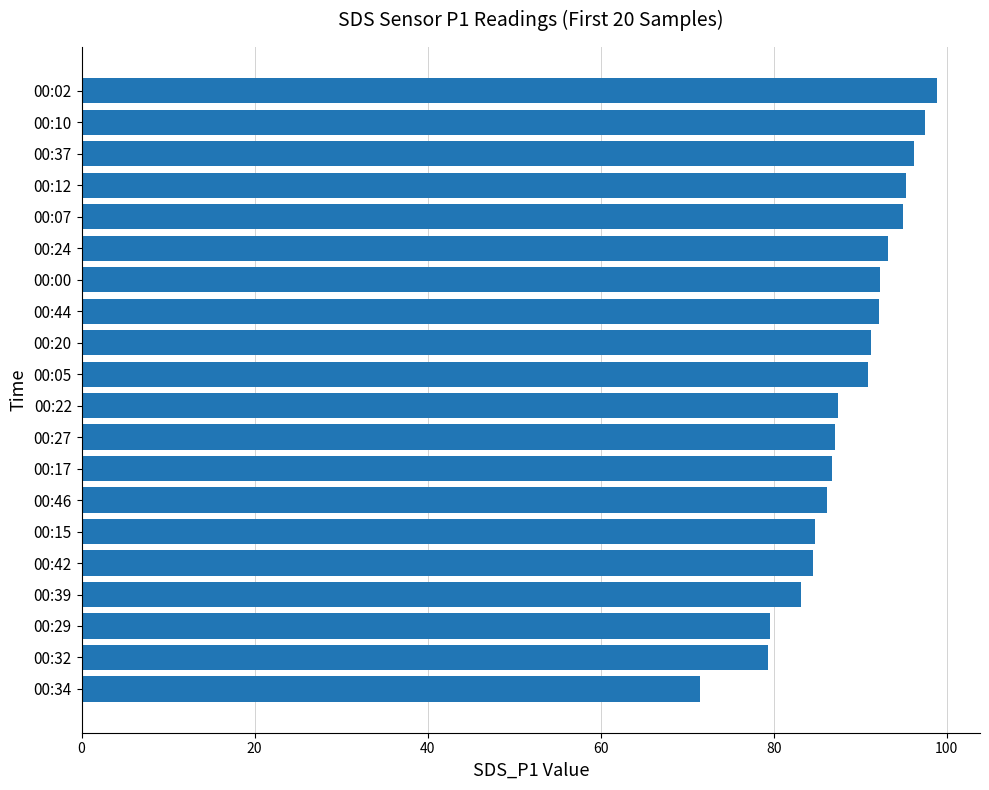

How many data points are less than 90?

10